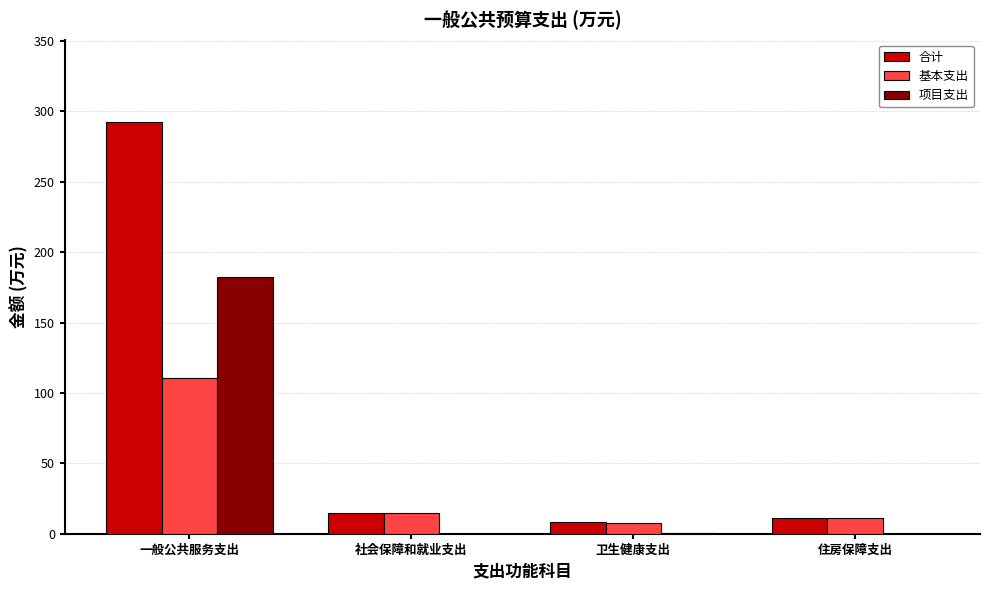

Is it true that 合计 equals 292.4 at 一般公共服务支出?

True